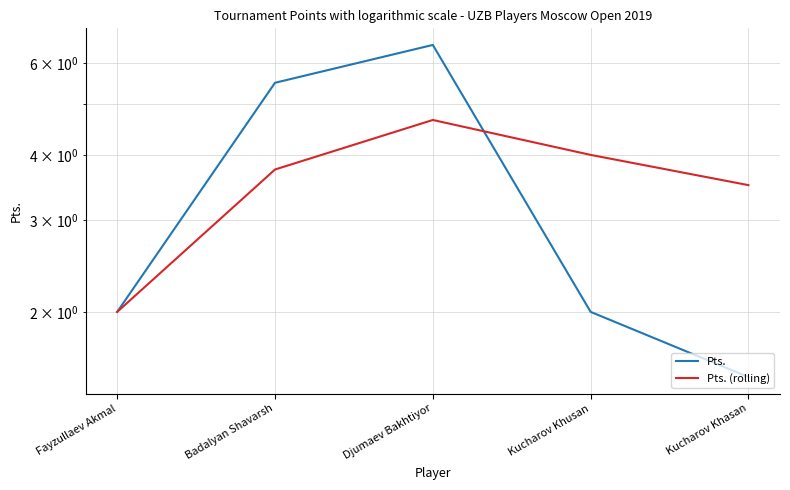

List the series in order of their overall mean, highest first.

Pts. (rolling), Pts.